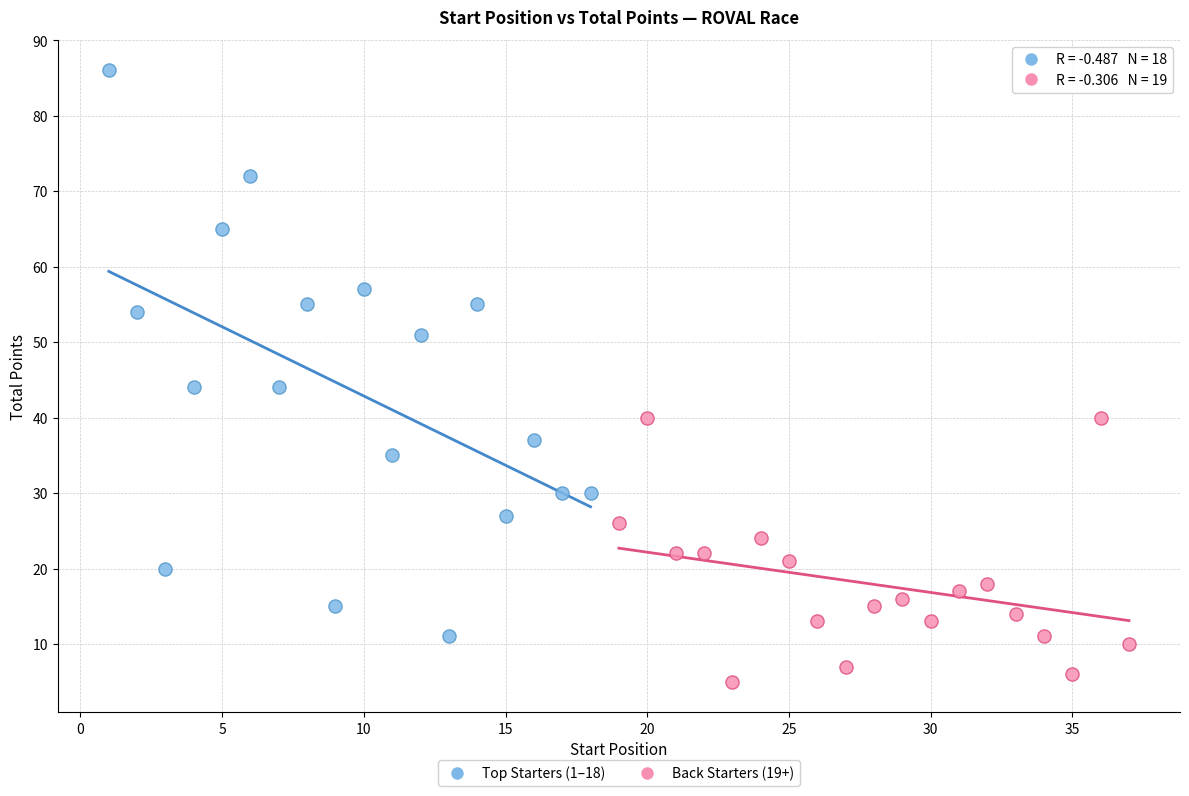

Which series contains the lowest Y value?

Back Starters (19+)